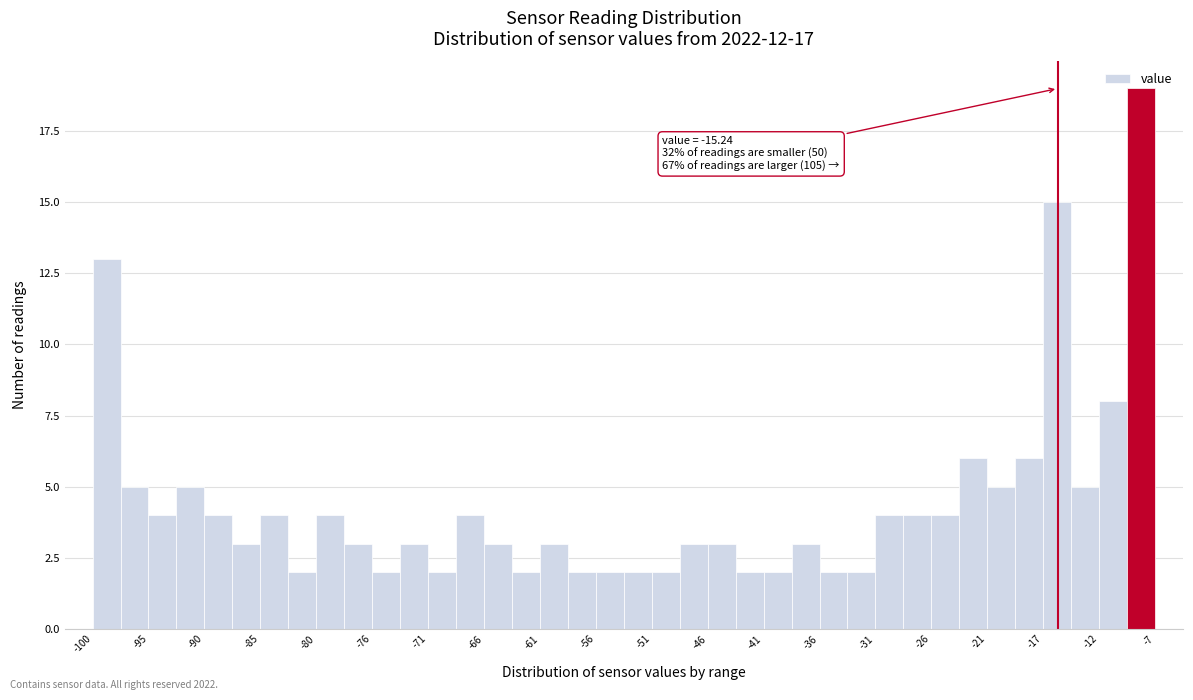

Over which range of the x-axis is the bar tallest?

-9.0 to -6.5